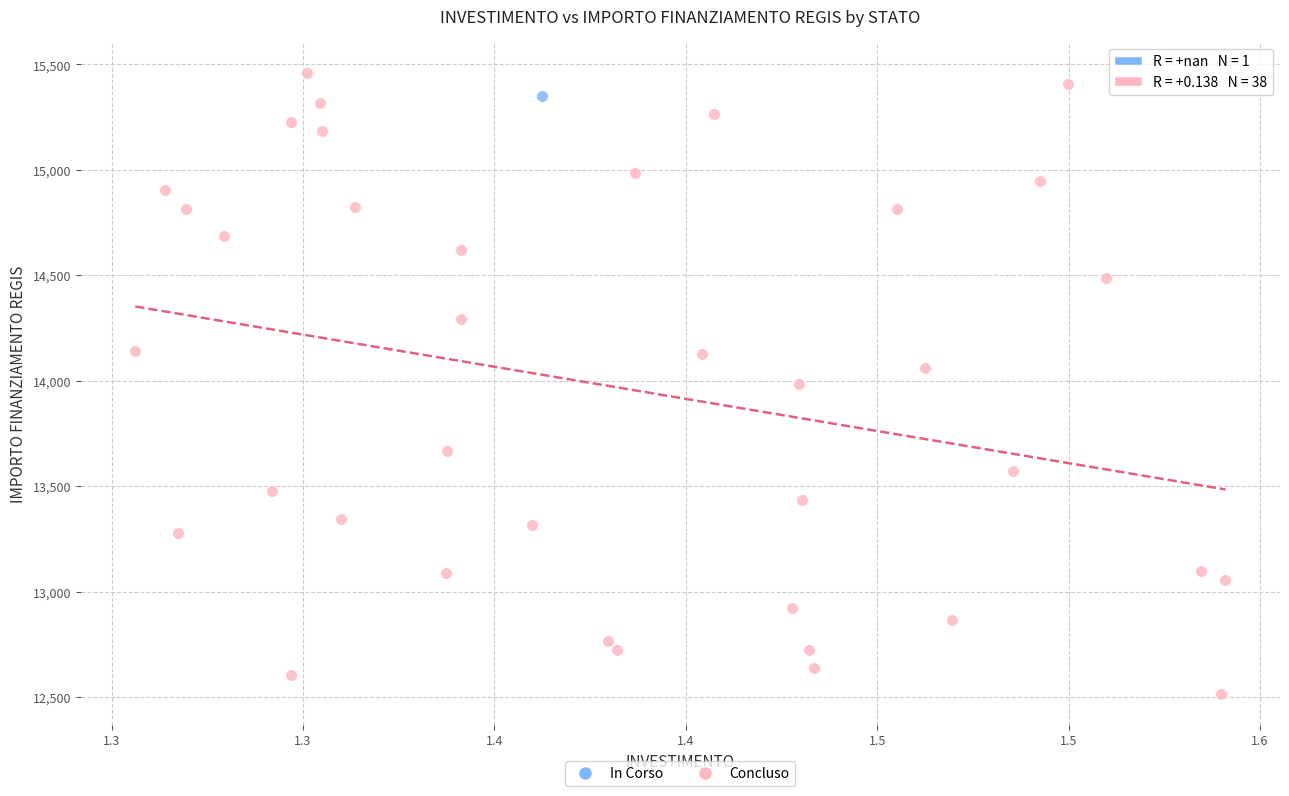

What are all the series names shown in the legend?

In Corso, Concluso